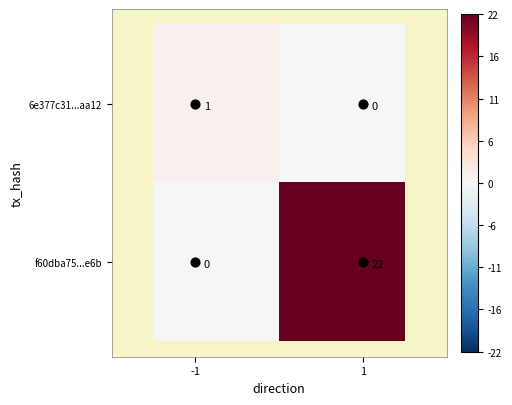

What is the greatest value displayed?

22